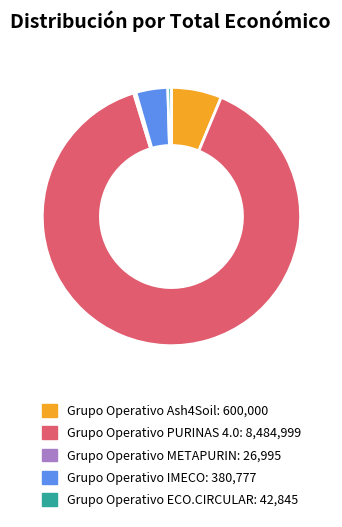

Is there a majority slice in this chart?

Yes